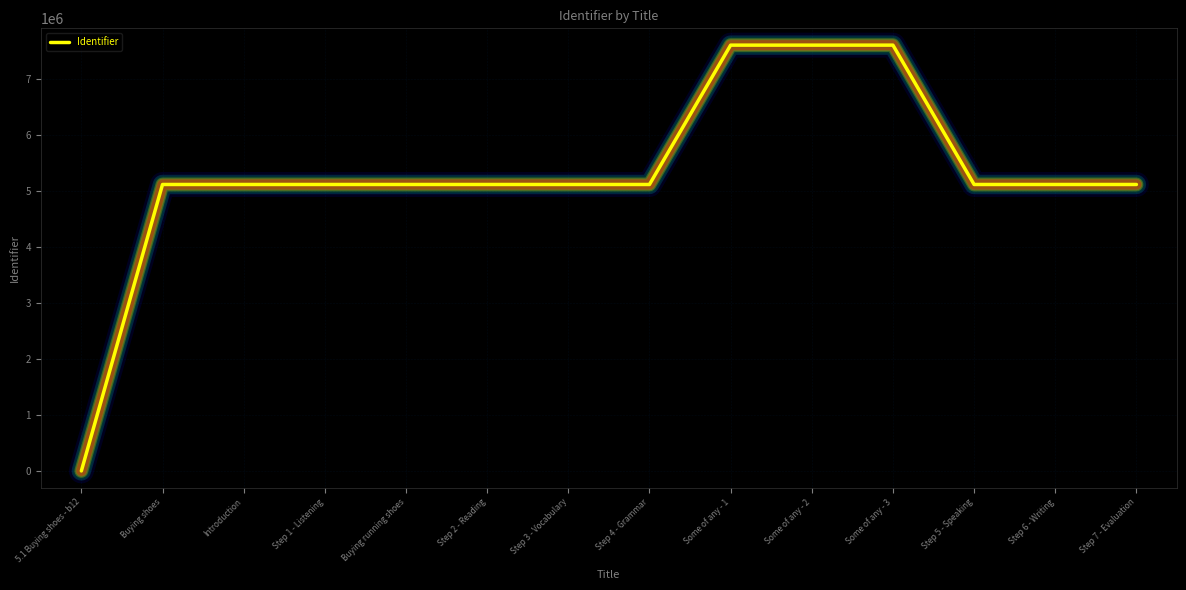

How many values are above zero?

13